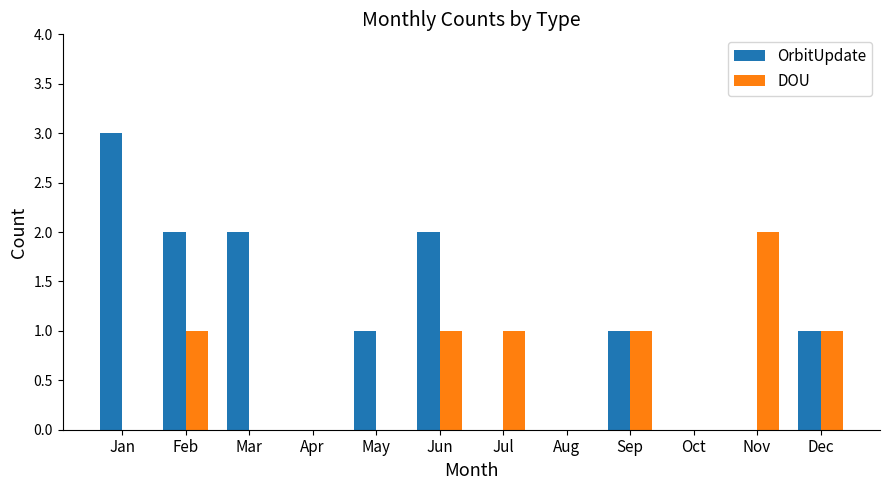

Reading right to left, extract all data points from this chart.

OrbitUpdate: 1	0	0	1	0	0	2	1	0	2	2	3
DOU: 1	2	0	1	0	1	1	0	0	0	1	0